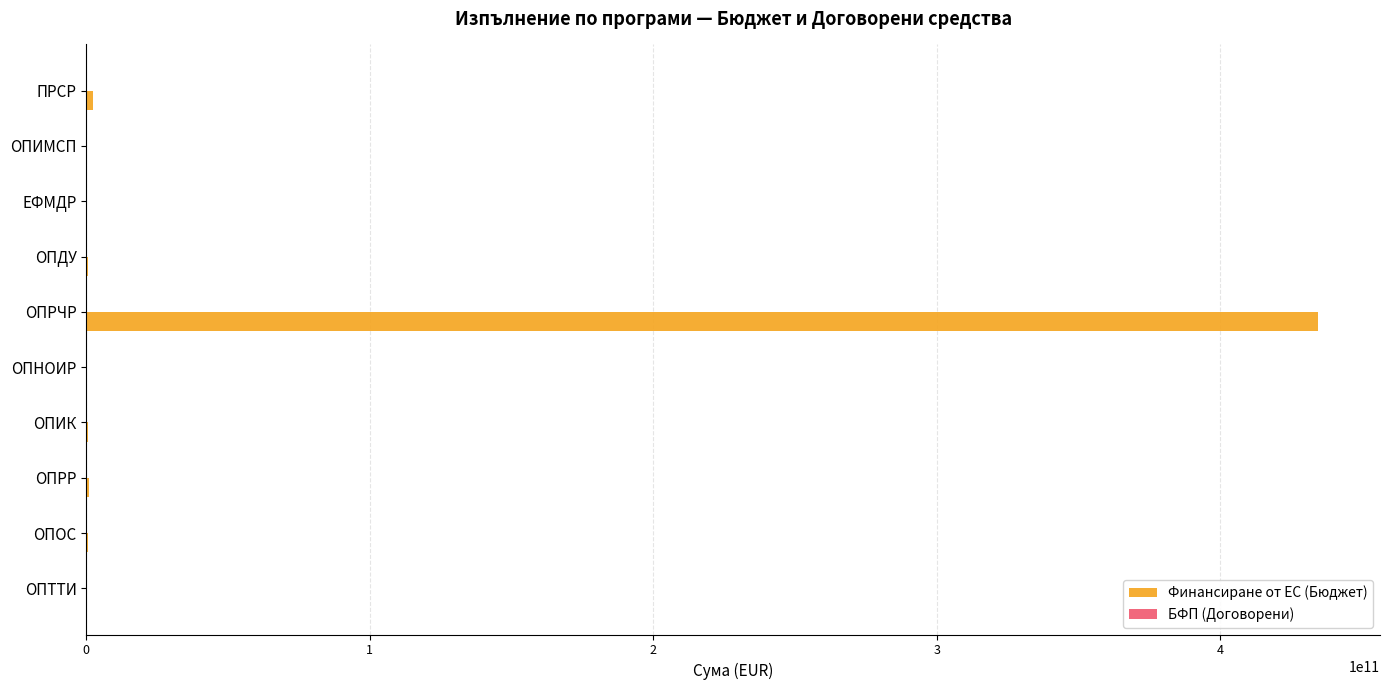

At which category is the sum across all series the highest?

ОПРЧР